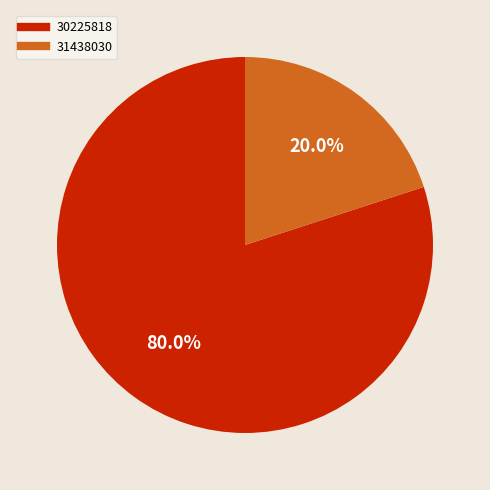

Combined, do 31438030 and 30225818 account for over 50%?

Yes